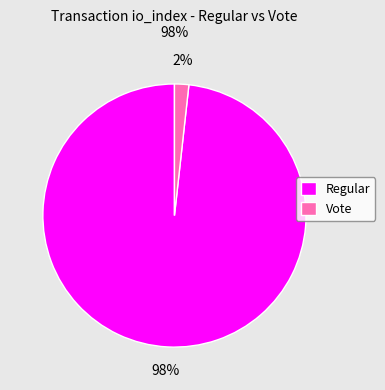

Which has a higher value, Regular or Vote?

Regular